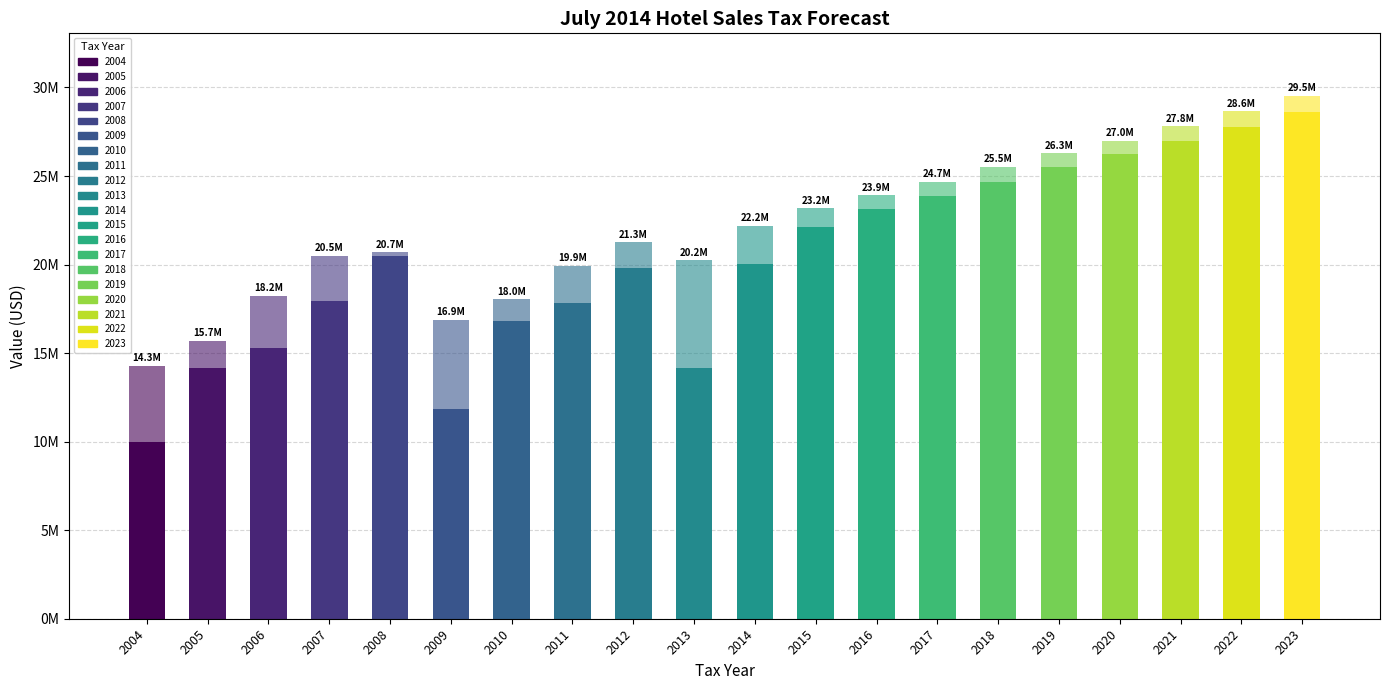

Does the chart contain stacked bars?

Yes